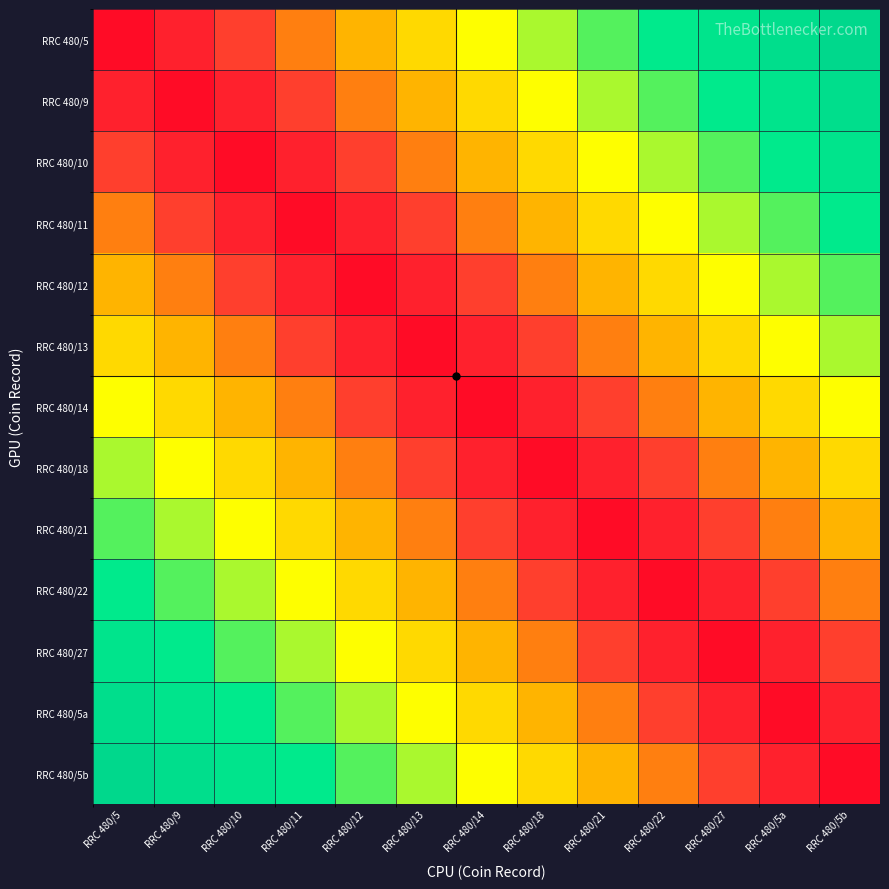

How many data points does each series have?

13